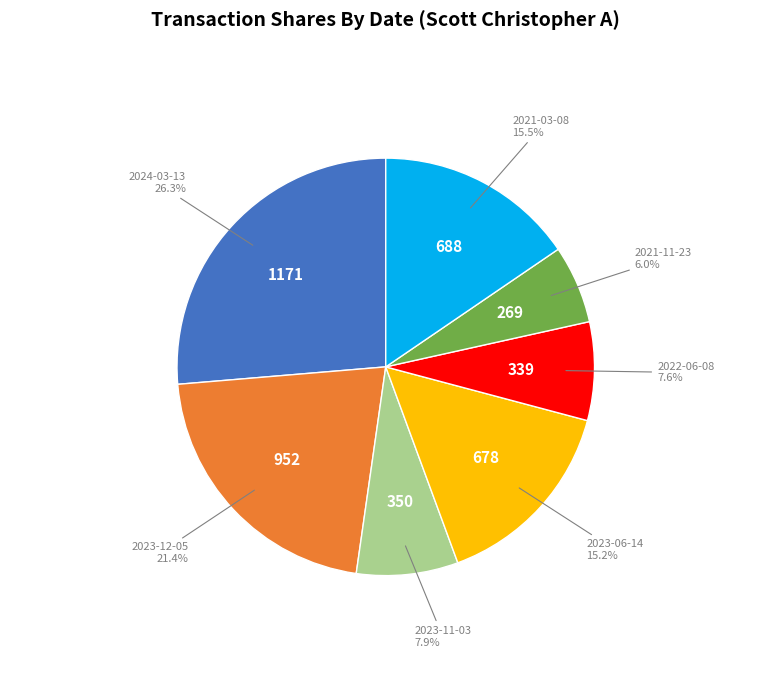

What percentage is the 2023-11-03 slice, to the nearest percent?

8%